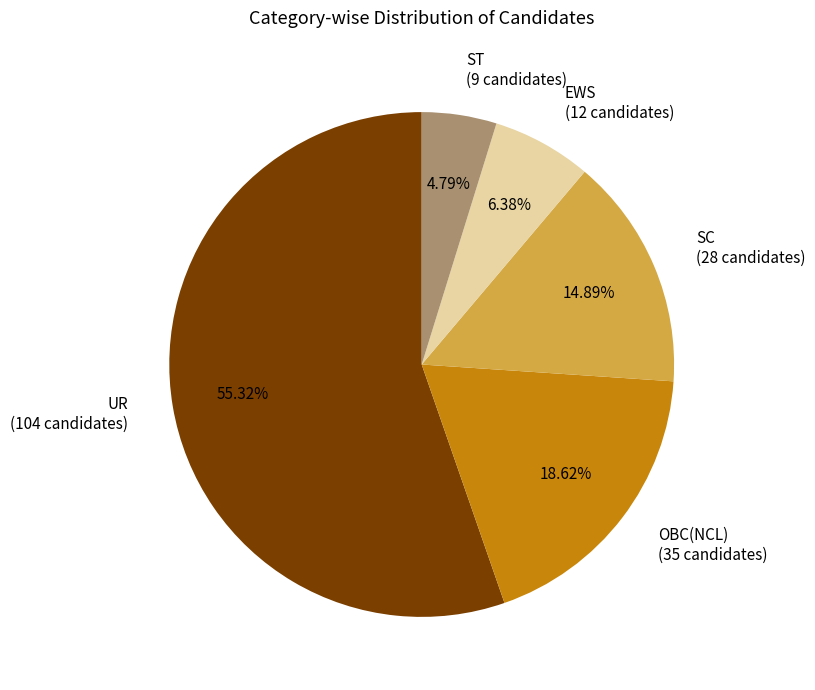

Which slice represents more than half of the pie?

UR